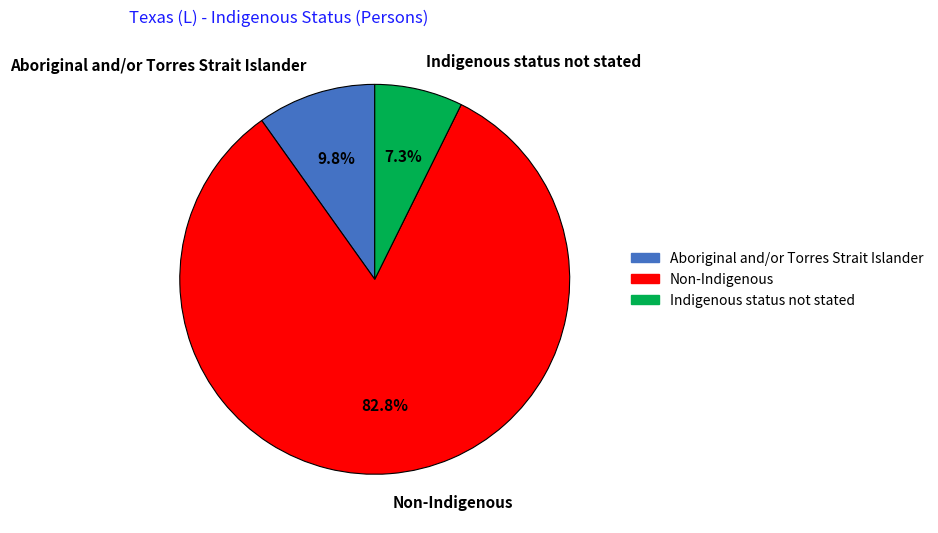

Which category accounts for the majority?

Non-Indigenous